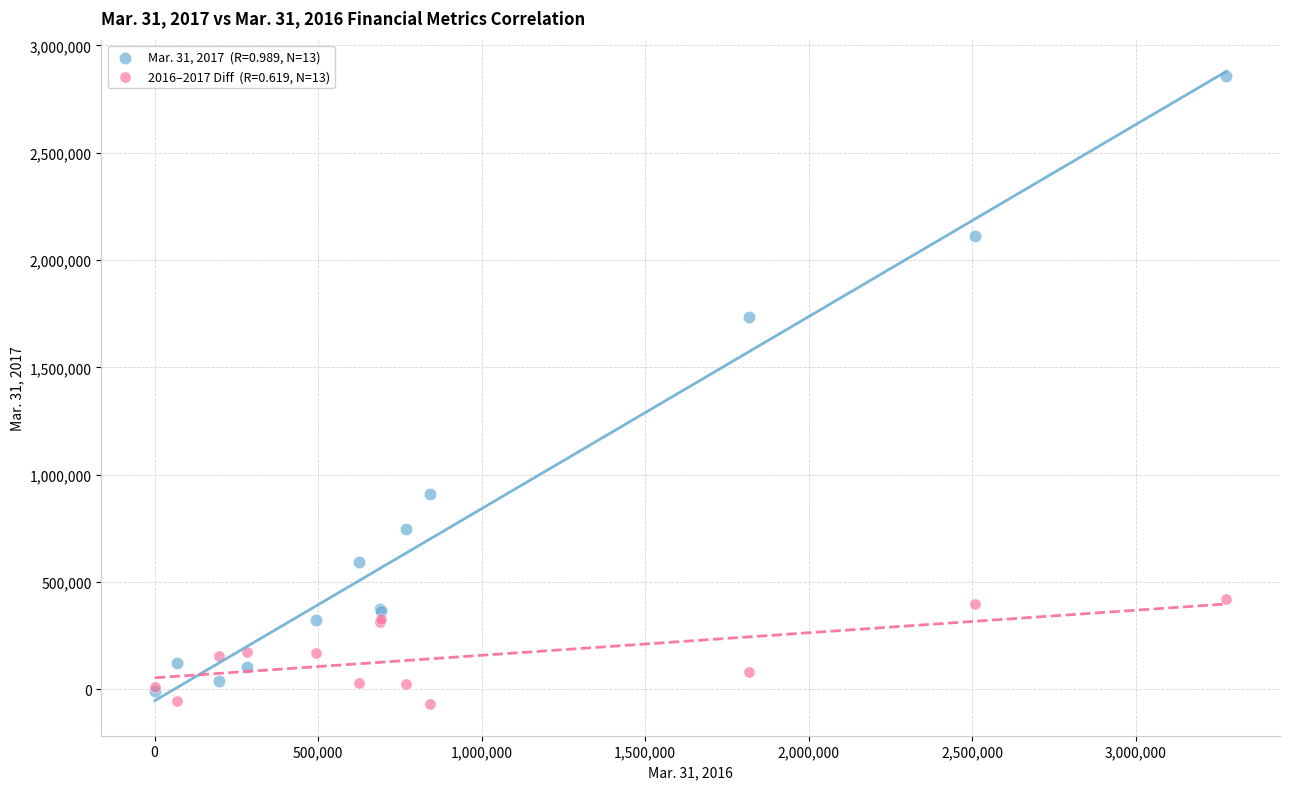

Across all series, what Y value is closest to 1393637?

1735214